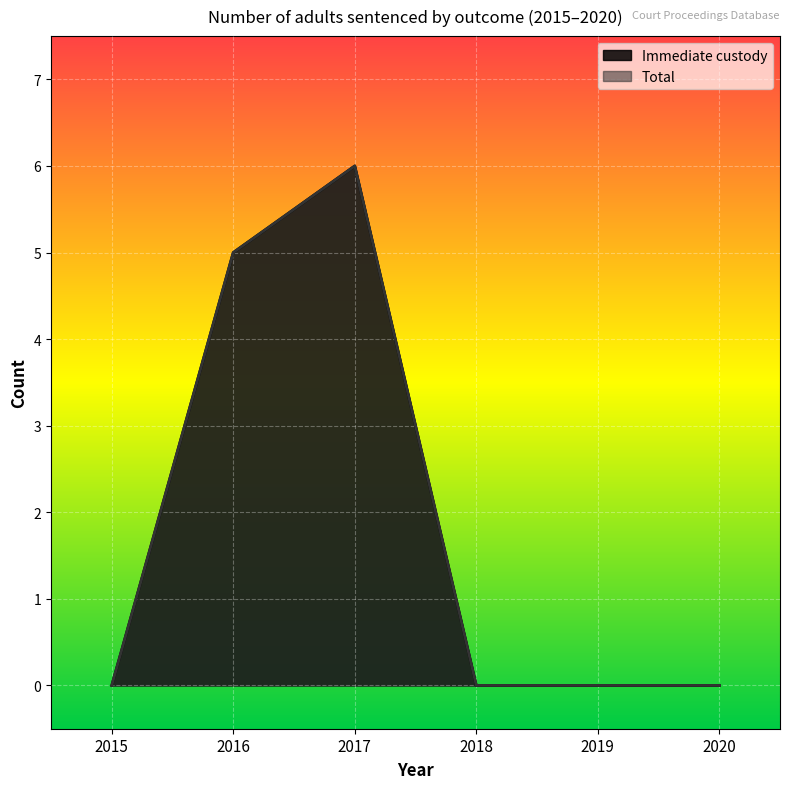

List the labels in order of Immediate custody value, smallest first.

2015, 2018, 2019, 2020, 2016, 2017